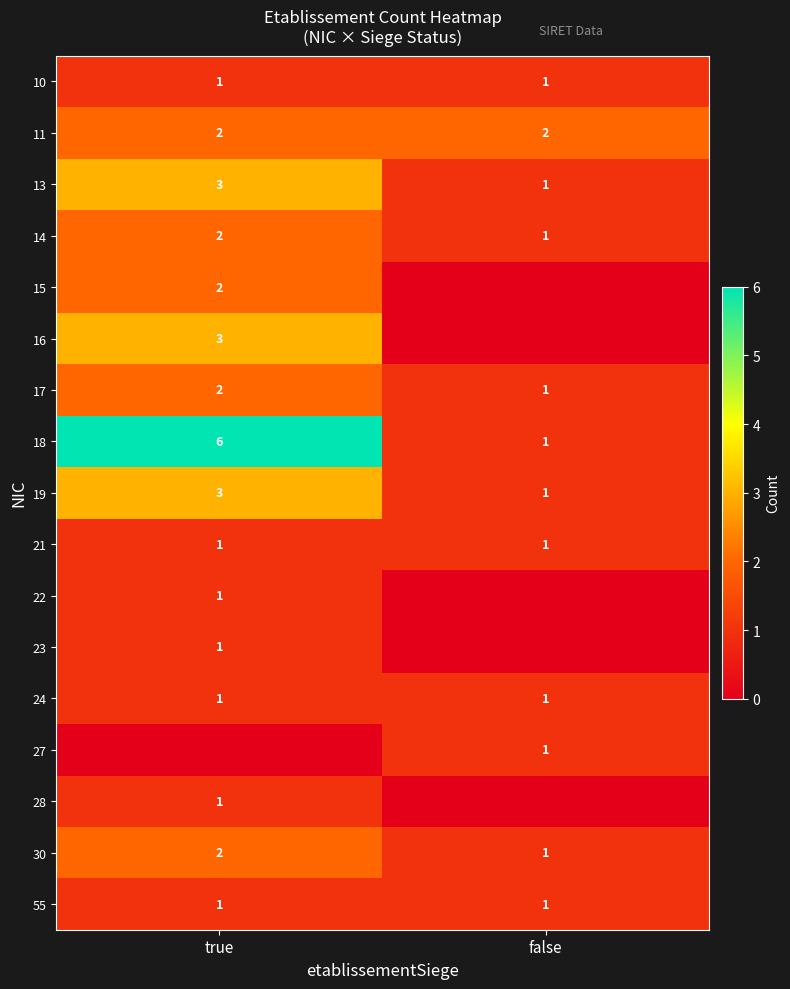

True or false: 23 has a value of 1 at true.

True